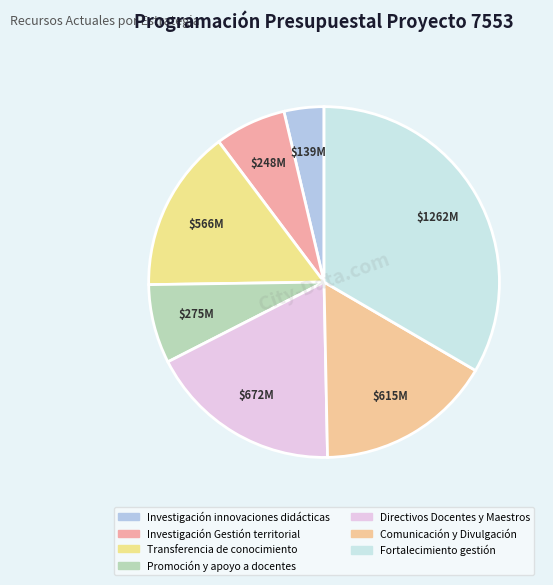

Is Fortalecimiento gestión the majority of the pie?

No